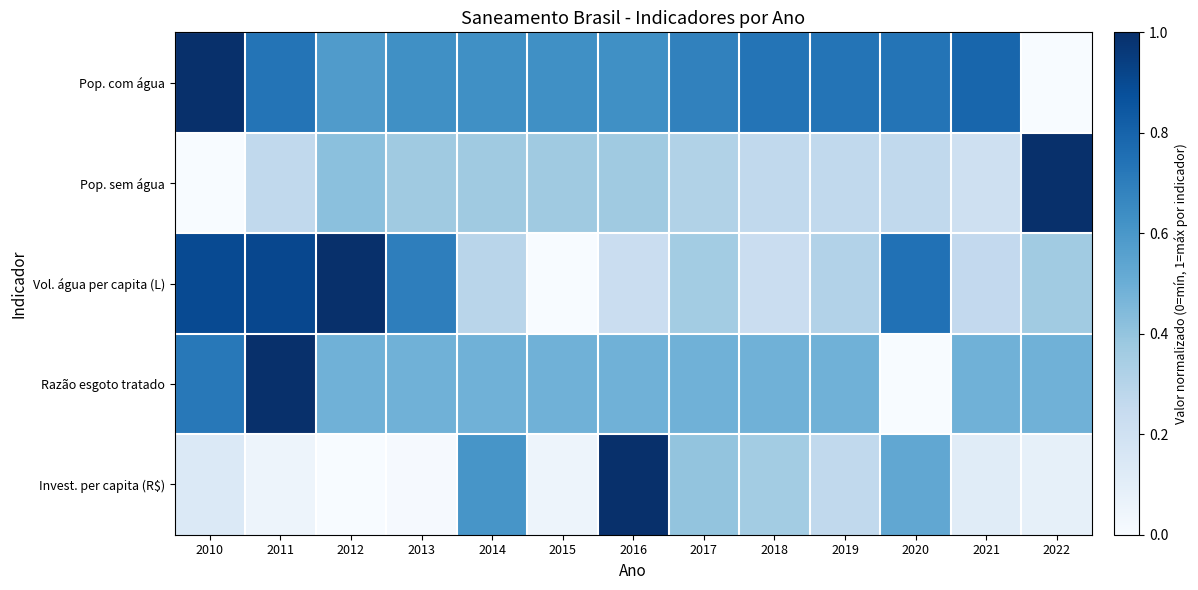

Which has a higher value, 2017 or 2015?

2017